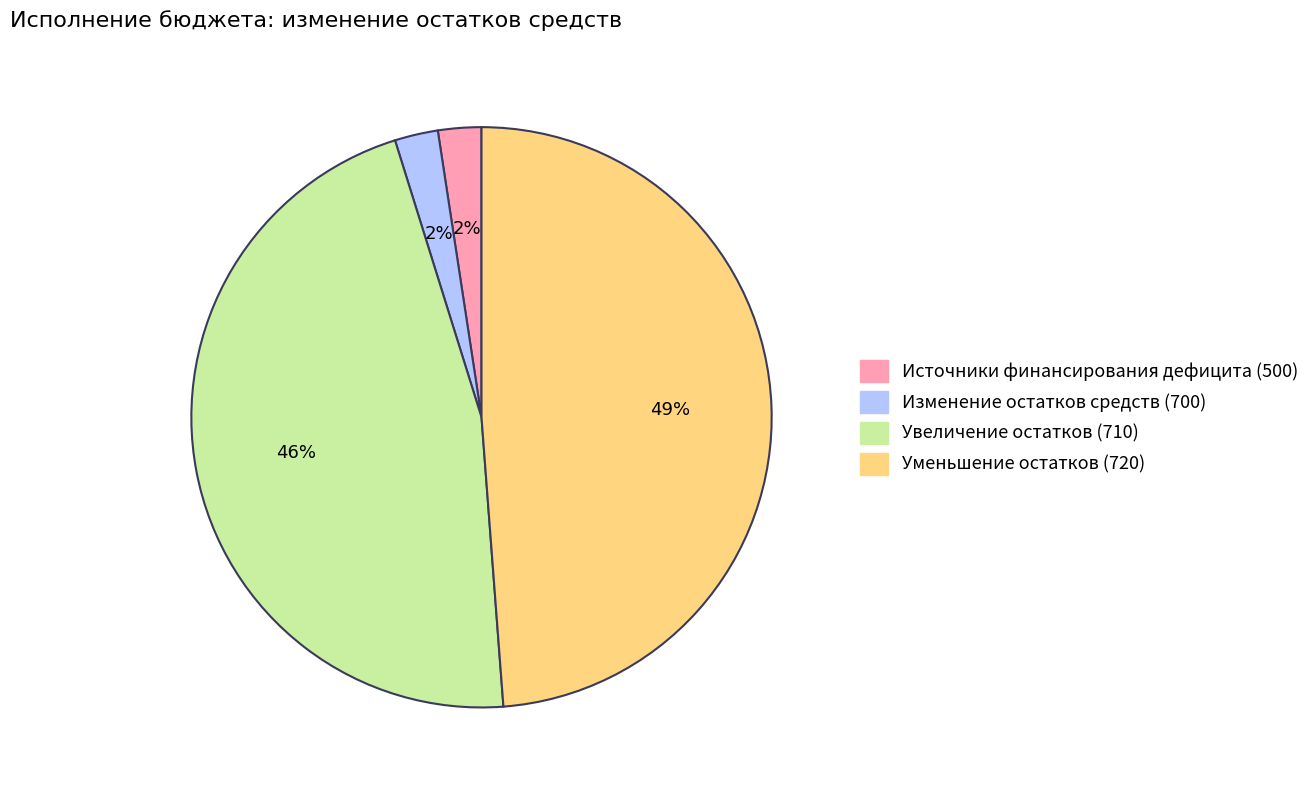

How many slices are in this pie chart?

4